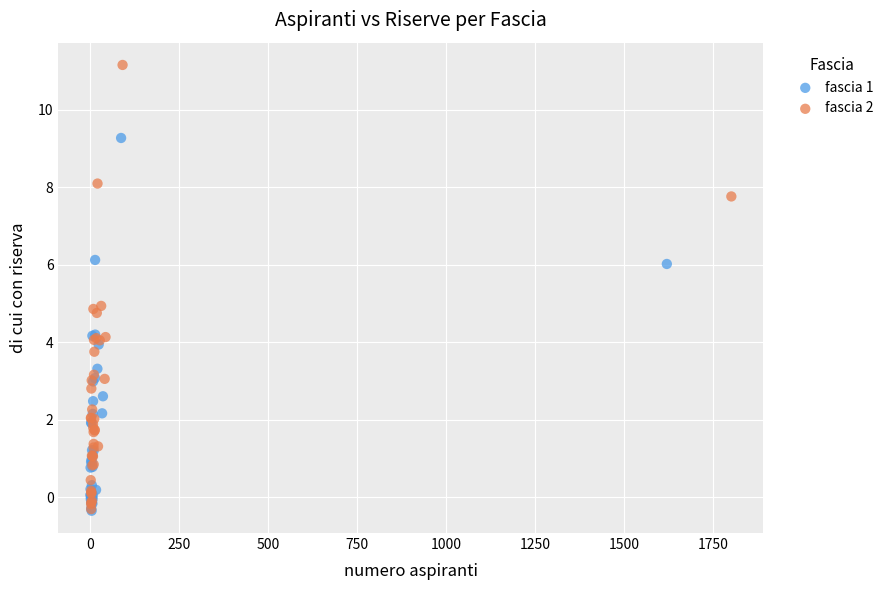

Which series contains the highest Y value?

fascia 2